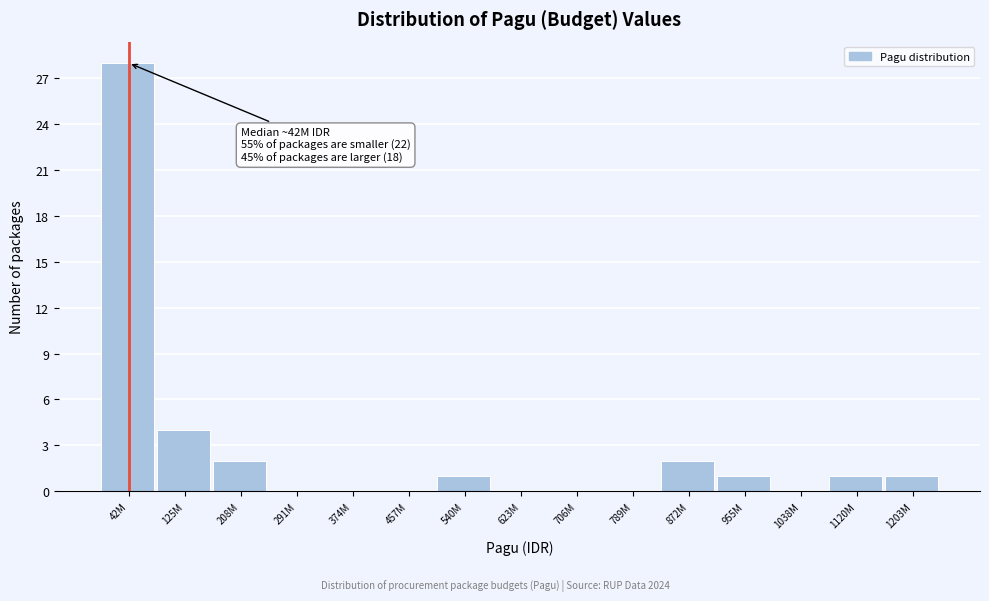

Reading right to left, what are all the values shown in this chart?

1203M=1	1120M=1	1038M=0	955M=1	872M=2	789M=0	706M=0	623M=0	540M=1	457M=0	374M=0	291M=0	208M=2	125M=4	42M=28